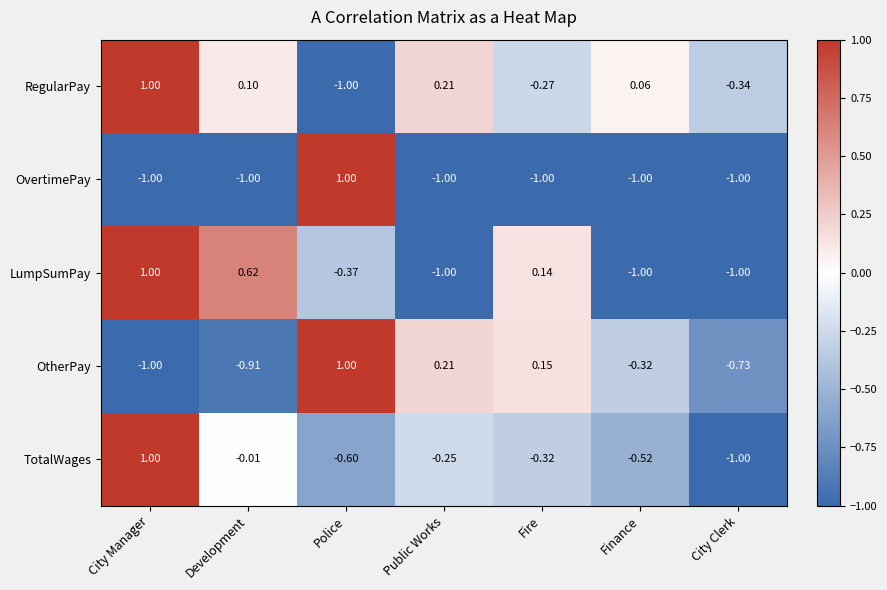

At which label is LumpSumPay closest to 0?

Fire